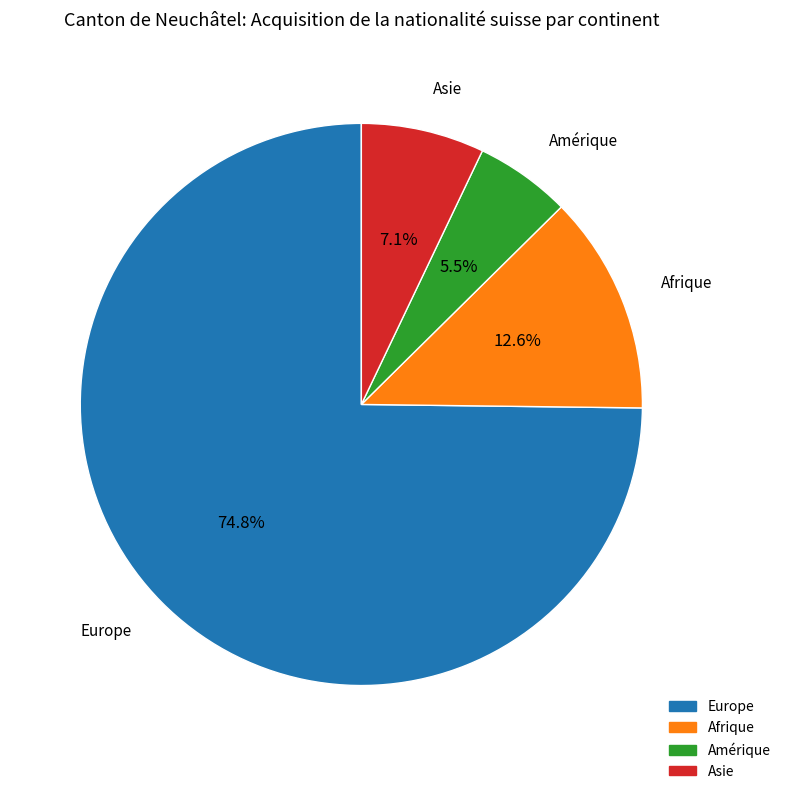

Is there any slice that represents more than half of the pie?

Yes